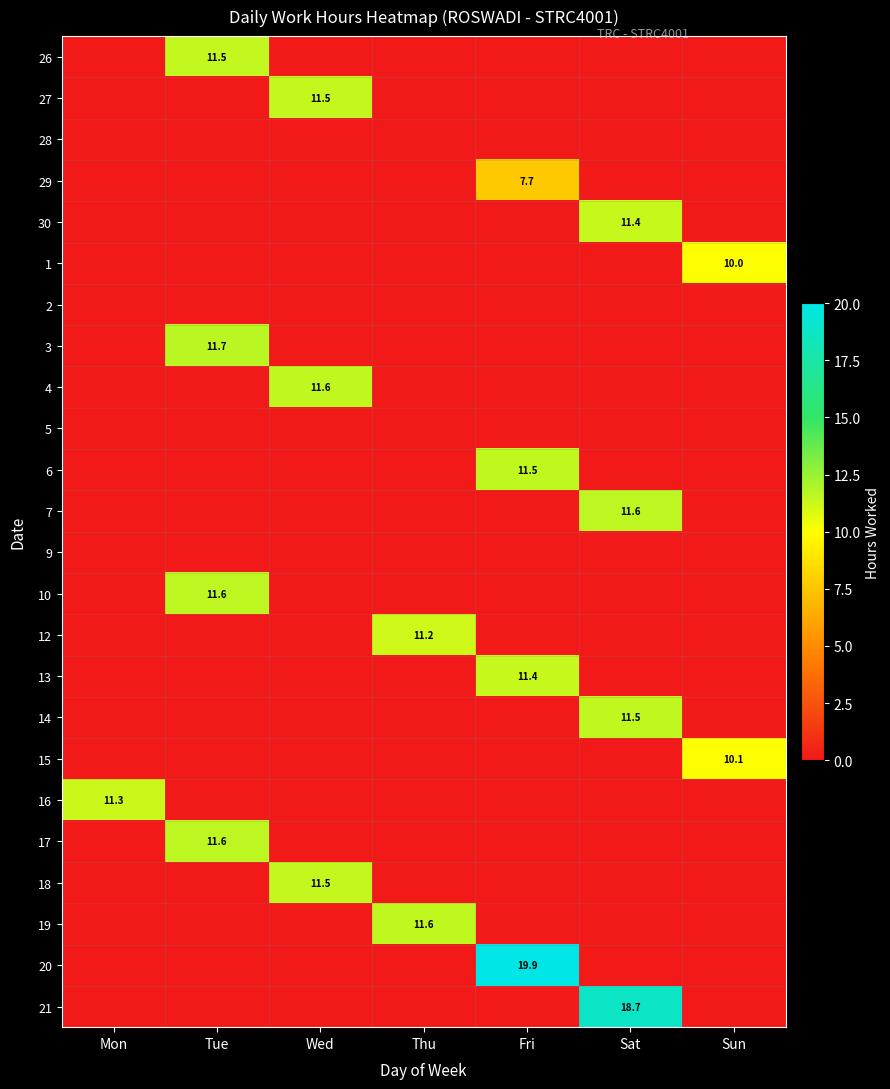

True or false: 20 has a value of 13.2 at Fri.

False